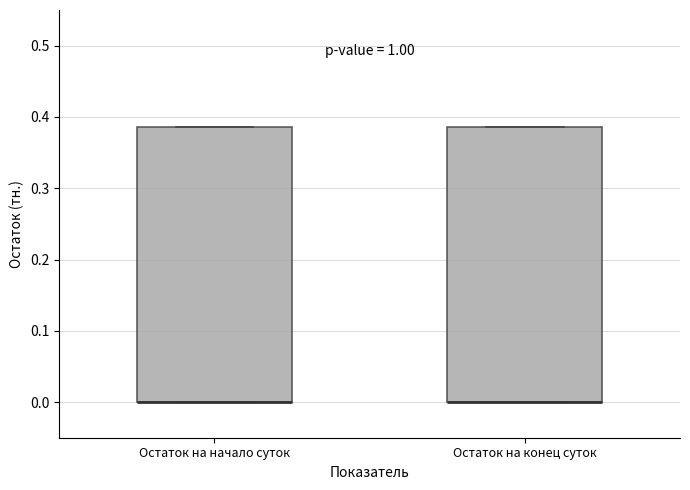

Reading left to right, read every box against the y-axis: the position of its median line, the range the box covers, and the ends of its whiskers. The values are not printed on the chart, so give them approximately, as read against the axis.

Остаток на начало суток: median 0.00 (drawn on the box's lower edge), box 0.00 to 0.39, whiskers 0.00 to 0.39
Остаток на конец суток: median 0.00 (drawn on the box's lower edge), box 0.00 to 0.39, whiskers 0.00 to 0.39